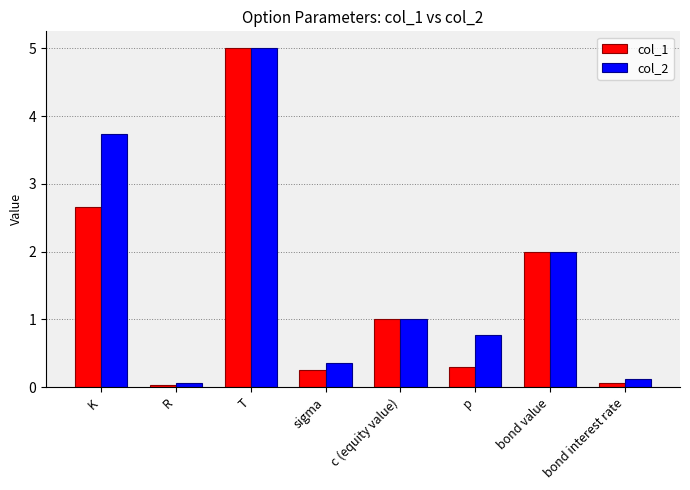

True or false: col_1 has a value of 2.7 at K.

True